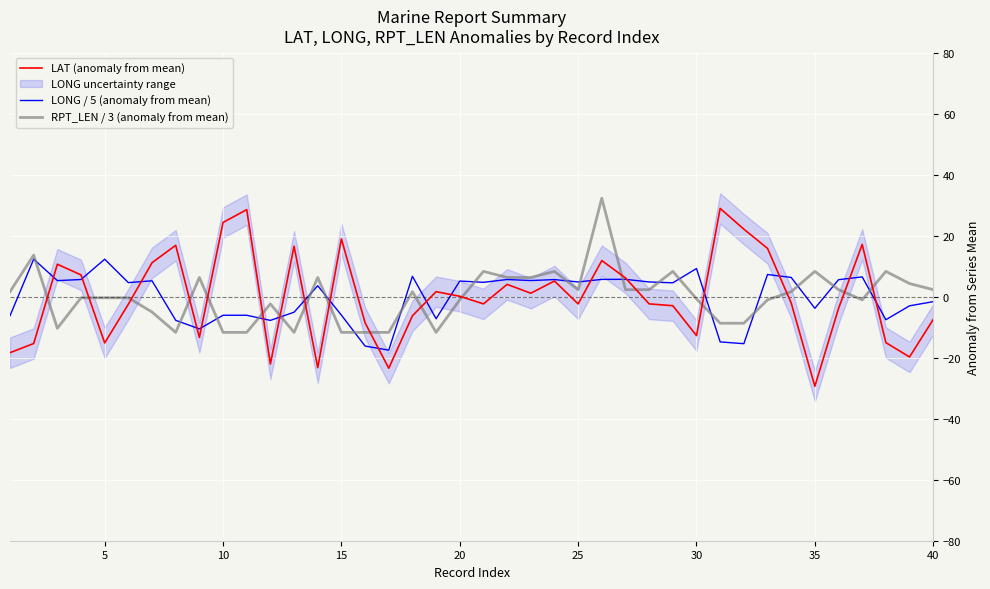

In LAT (anomaly from mean), how many points are higher than both neighbors (excluding endpoints)?

11